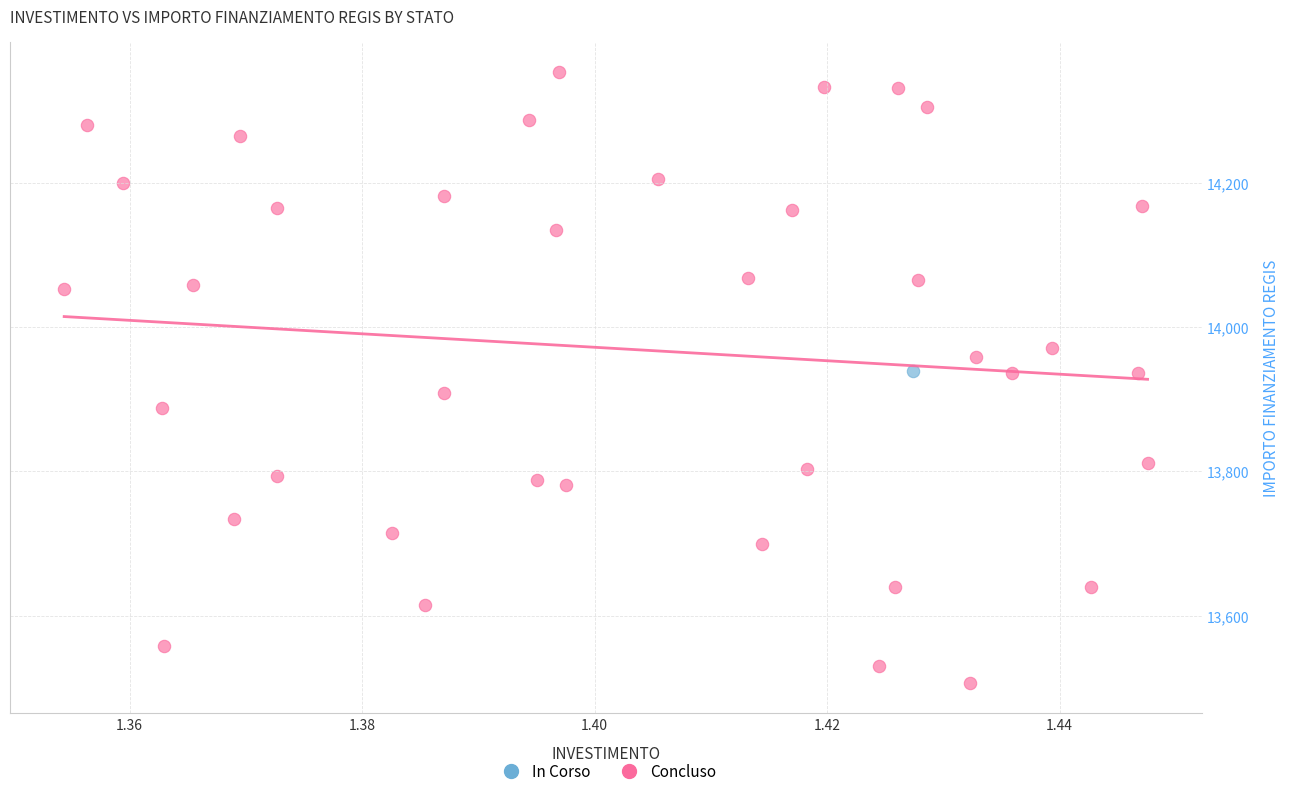

What are all the series names shown in the legend?

In Corso, Concluso